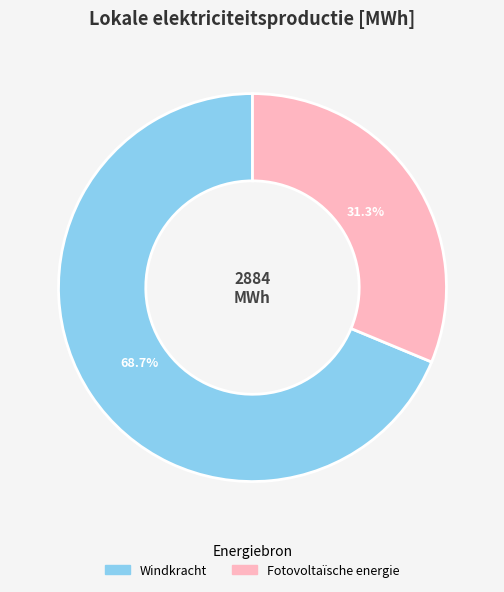

Does any single category account for the majority?

Yes